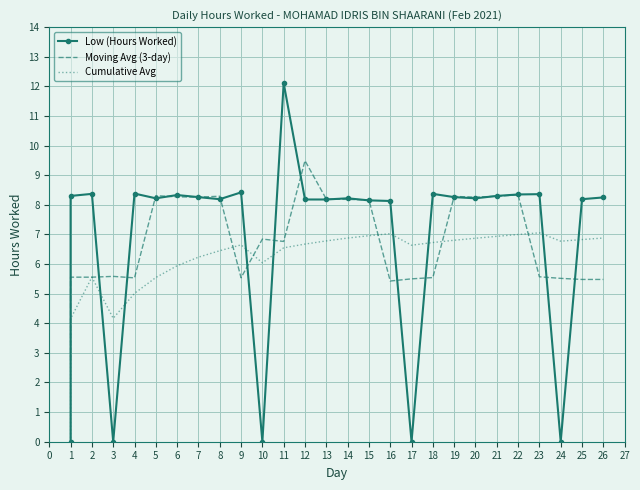

True or false: Moving Avg (3-day) has more than 2 points higher than both neighbors.

True